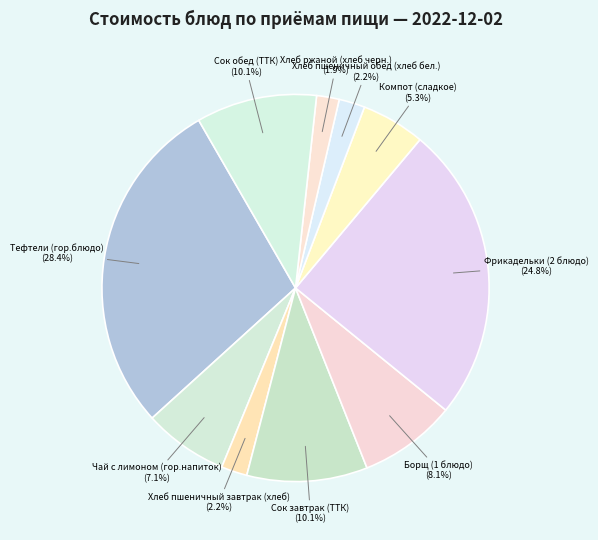

Is there any slice that represents more than half of the pie?

No